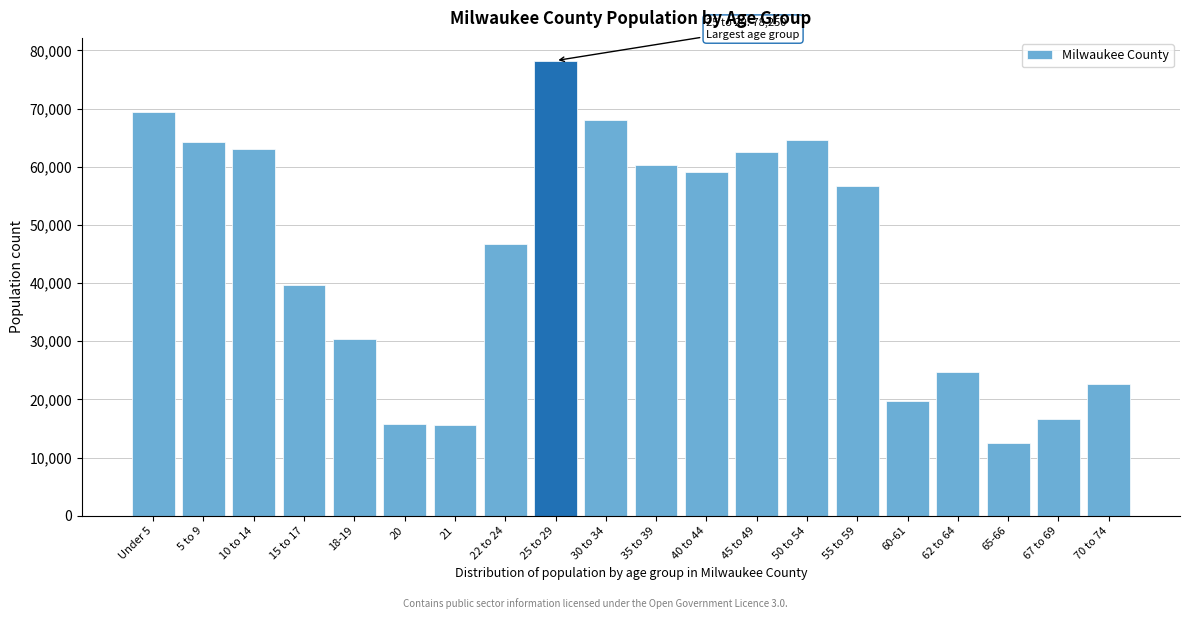

What is the label of the 2nd bar from the left?

5 to 9